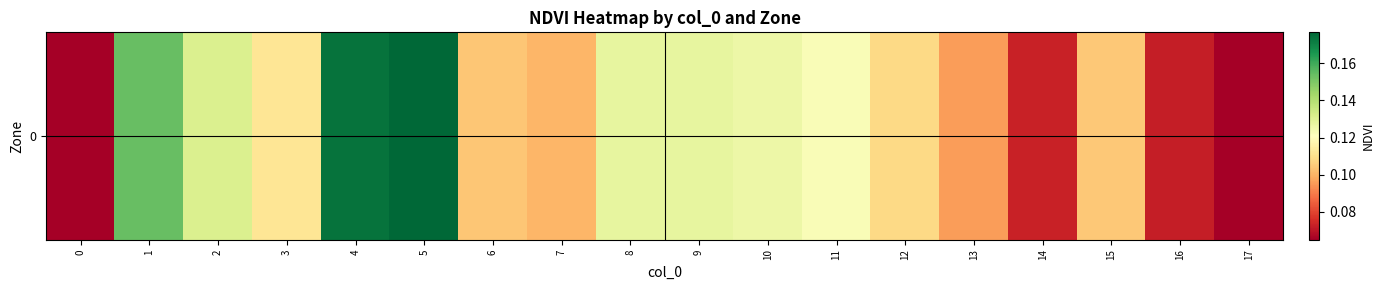

The chart shows a value of 0.1 at 2. True or false?

True